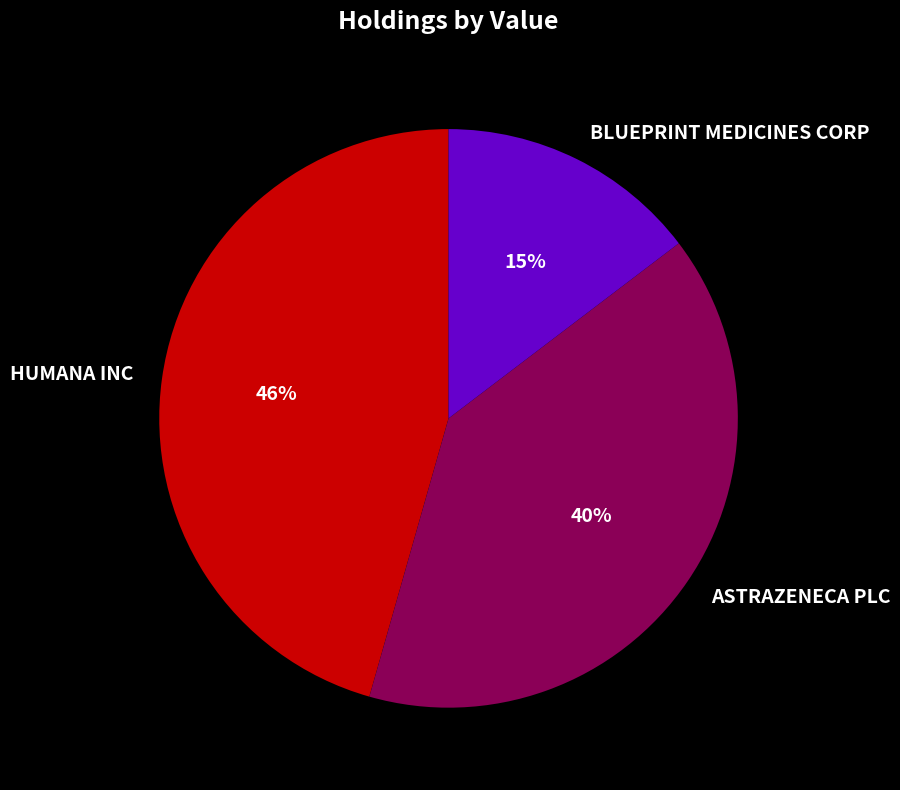

To the nearest percent, what is the difference between the largest and smallest slice percentages?

31%